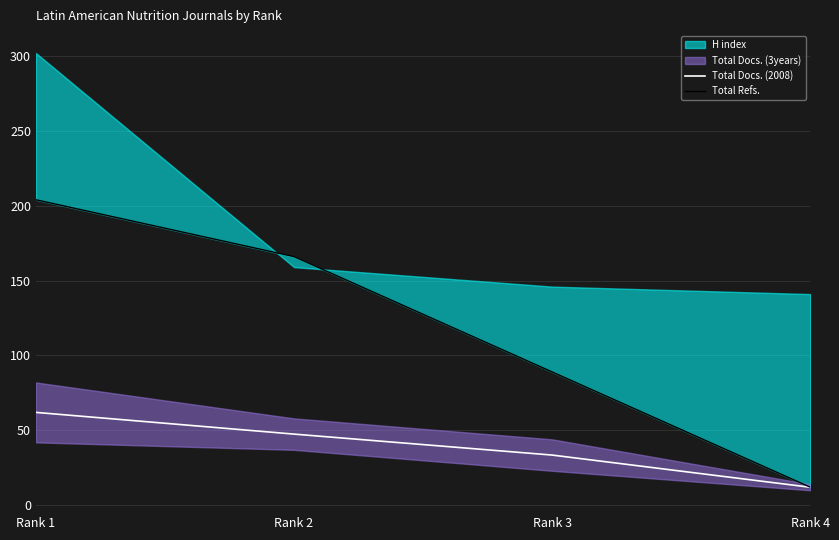

True or false: Total Refs. and Total Docs. (2008) cross at least once.

False